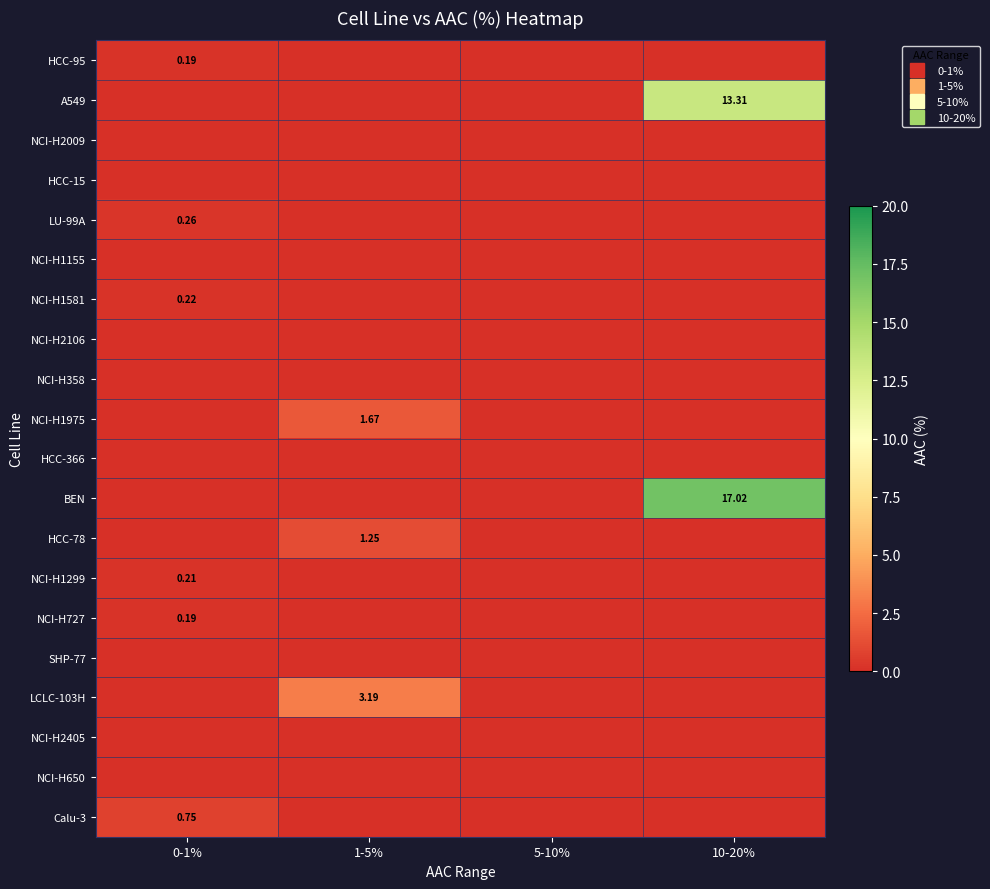

What value does the NCI-H727 series have at 0-1%?

0.2